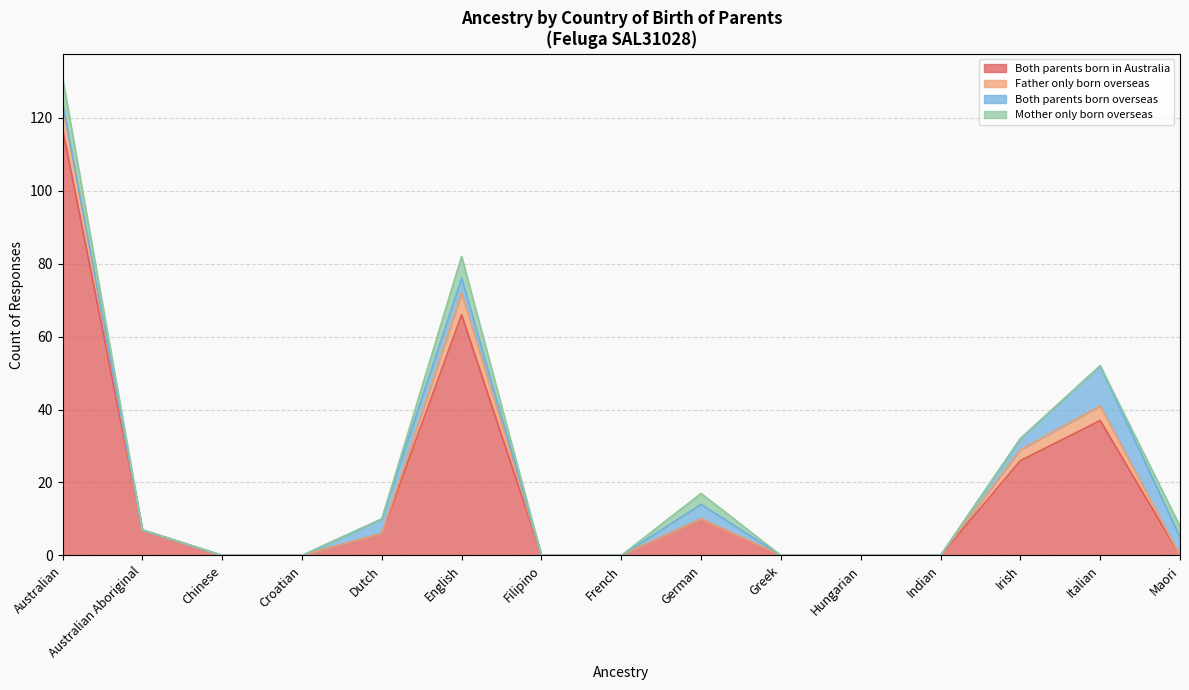

True or false: Mother only born overseas has a value of 0 at Croatian.

True